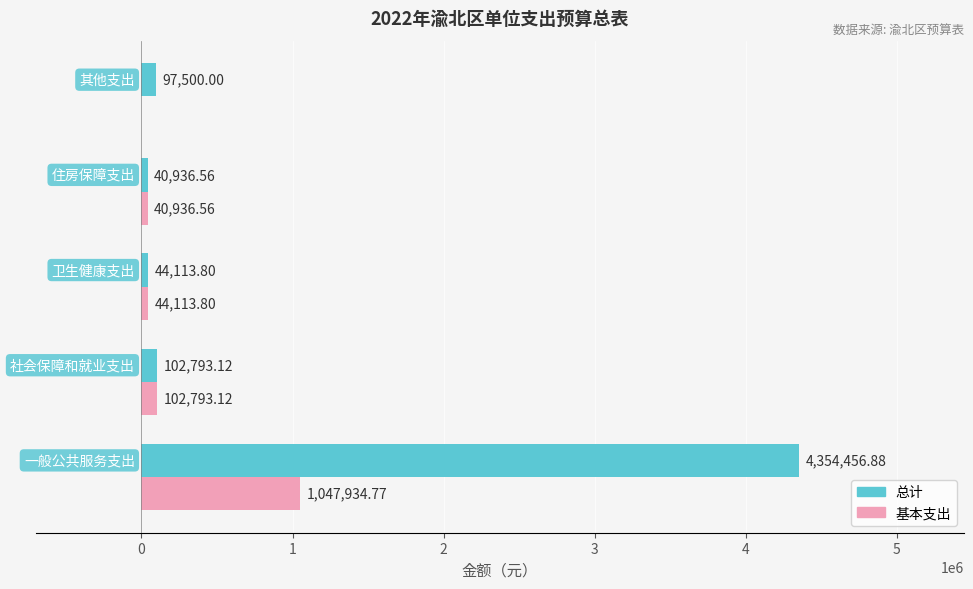

Which series has the largest total across all categories?

总计